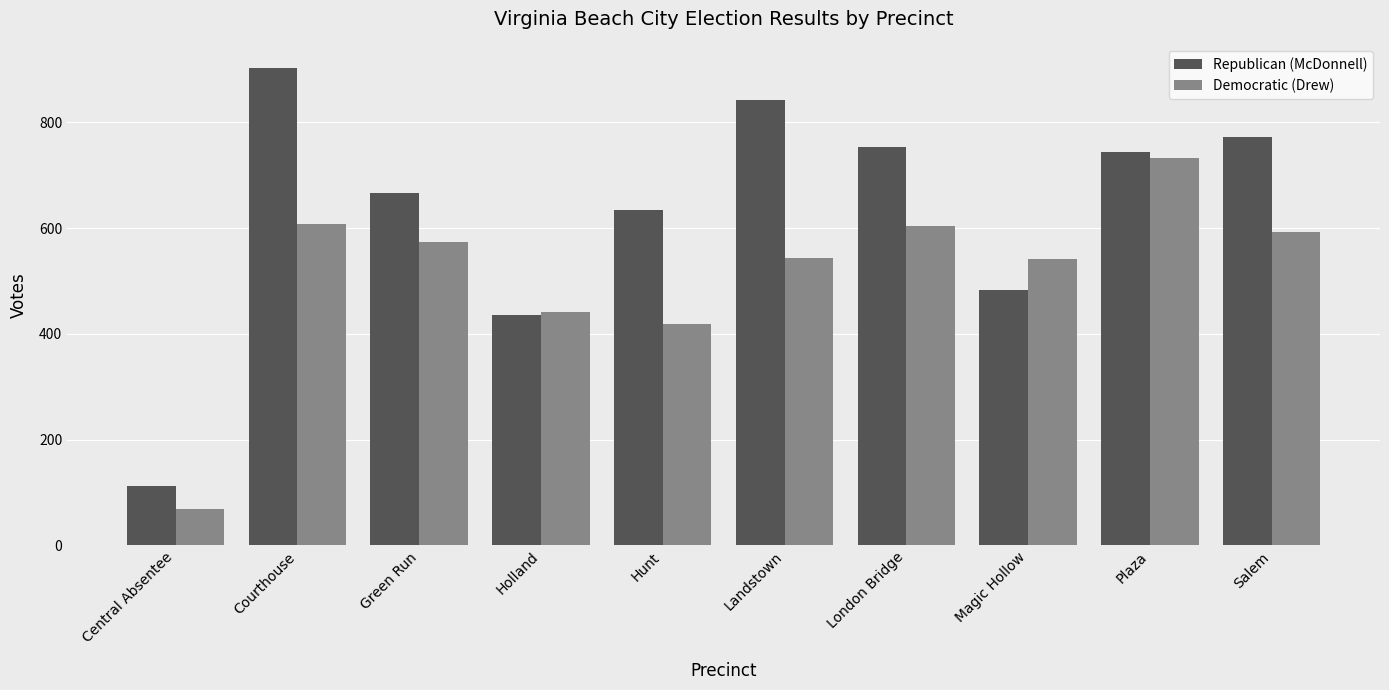

What is the difference between the Republican (McDonnell) values at Plaza and Landstown?

100